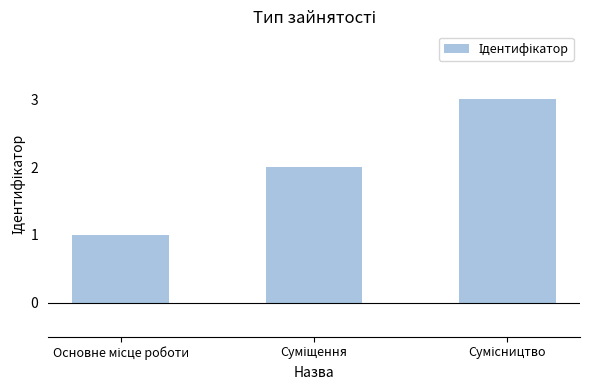

What is the sum of all values?

6